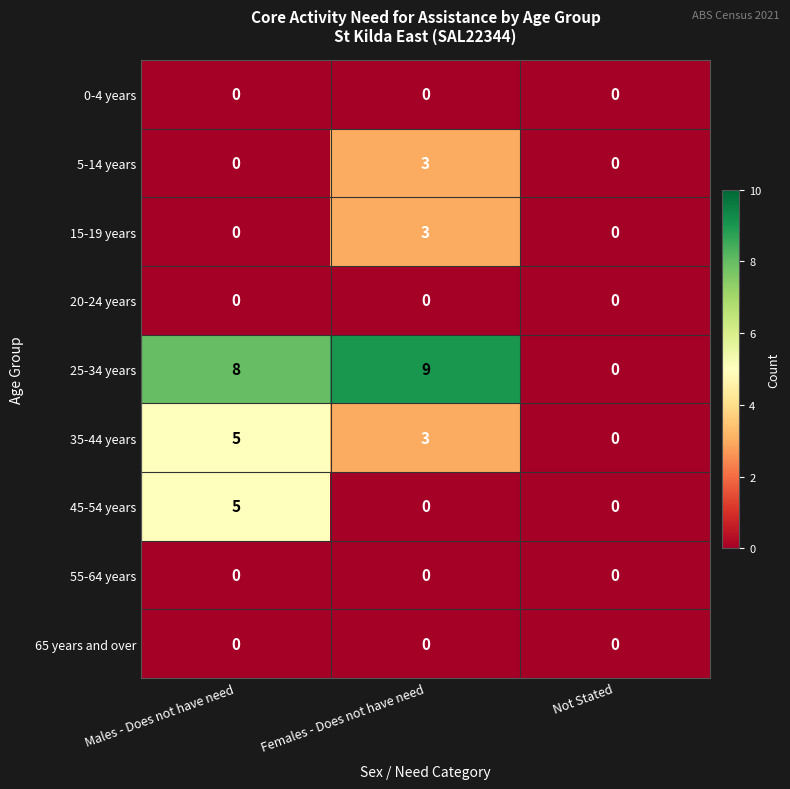

What value does the 5-14 years series have at Females - Does not have need?

3